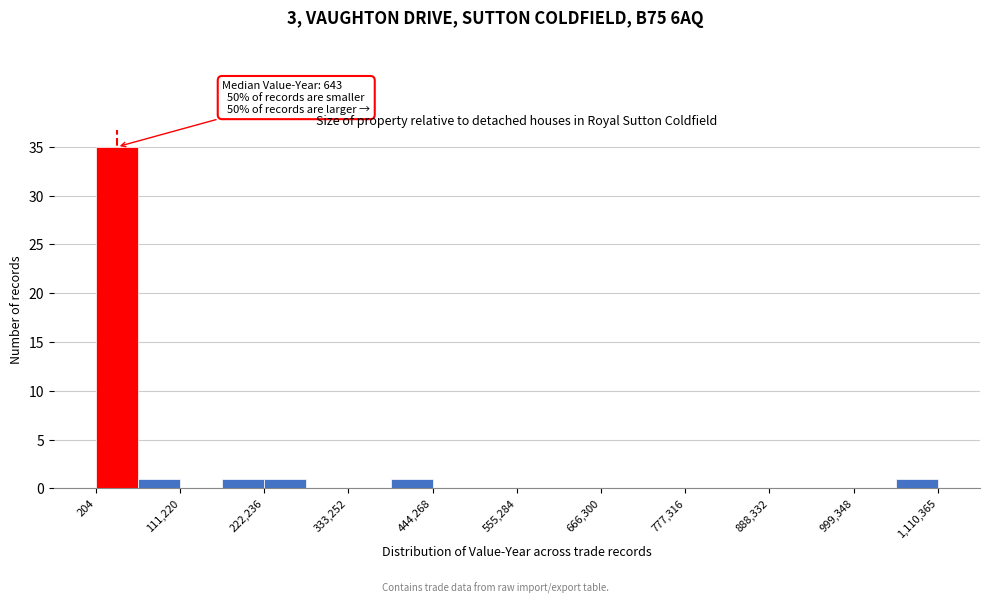

Read against the x-axis, roughly where is the centre of the tallest bar?

20000